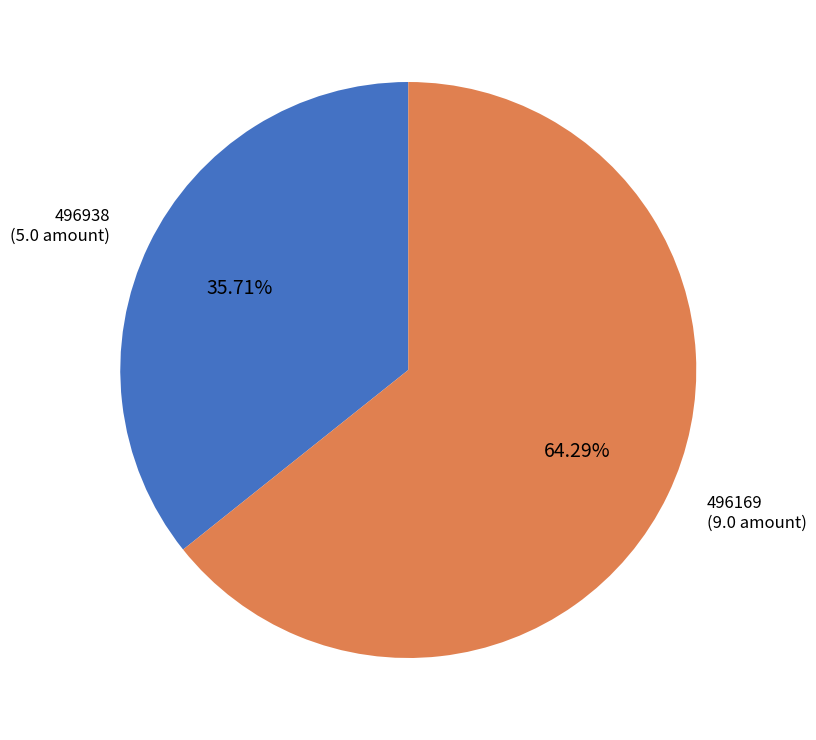

What is the majority slice?

496169